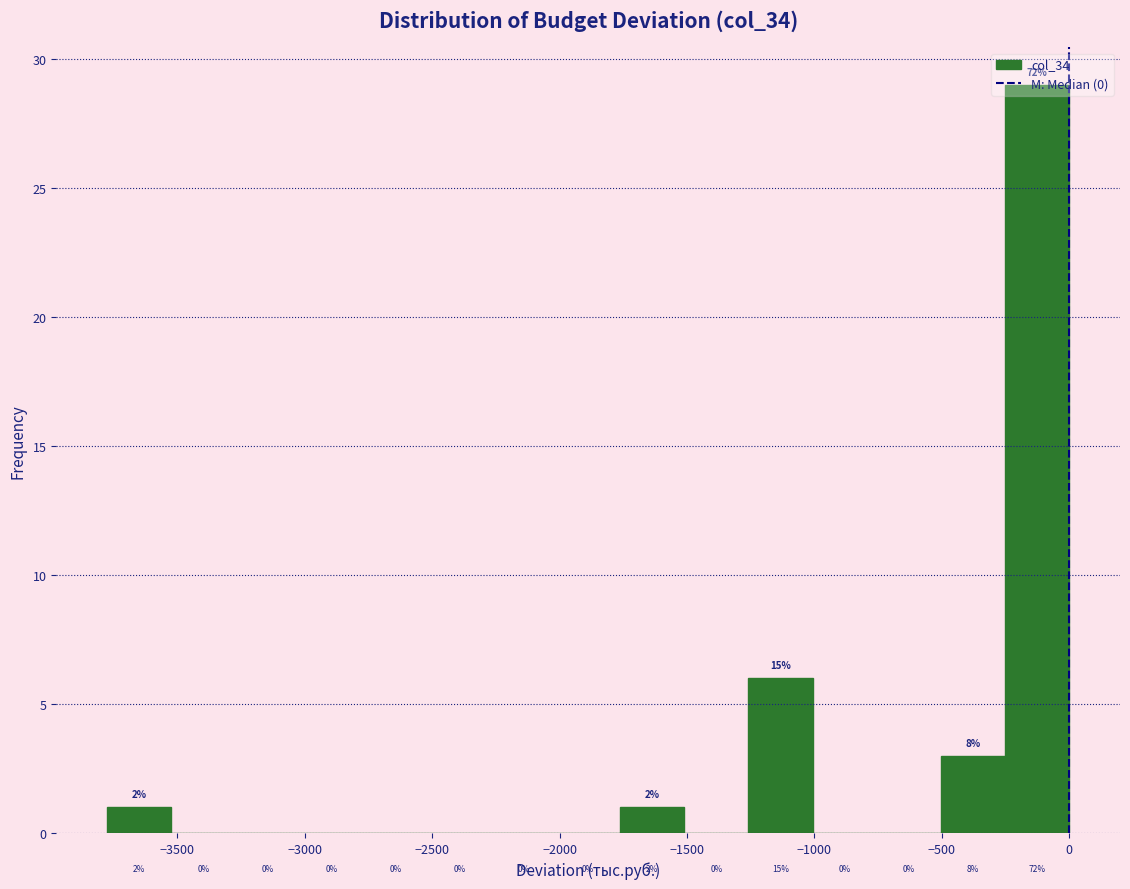

Over which range of the x-axis is the bar tallest?

-250 to 0